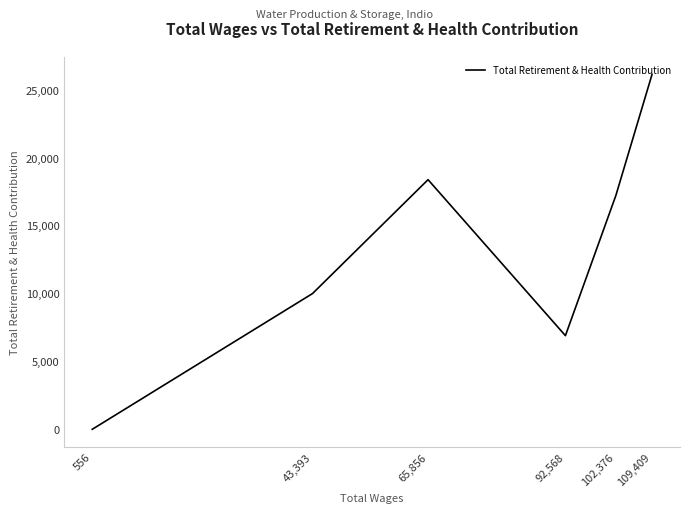

List the labels in order of value, smallest first.

556, 92,568, 43,393, 102,376, 65,856, 109,409